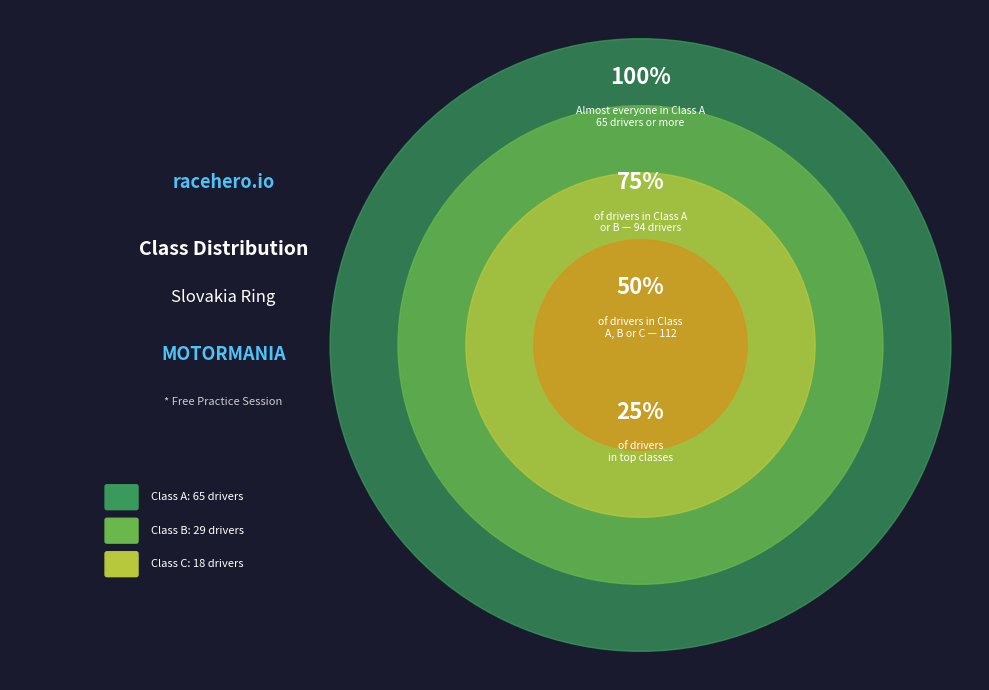

What is the majority slice?

A